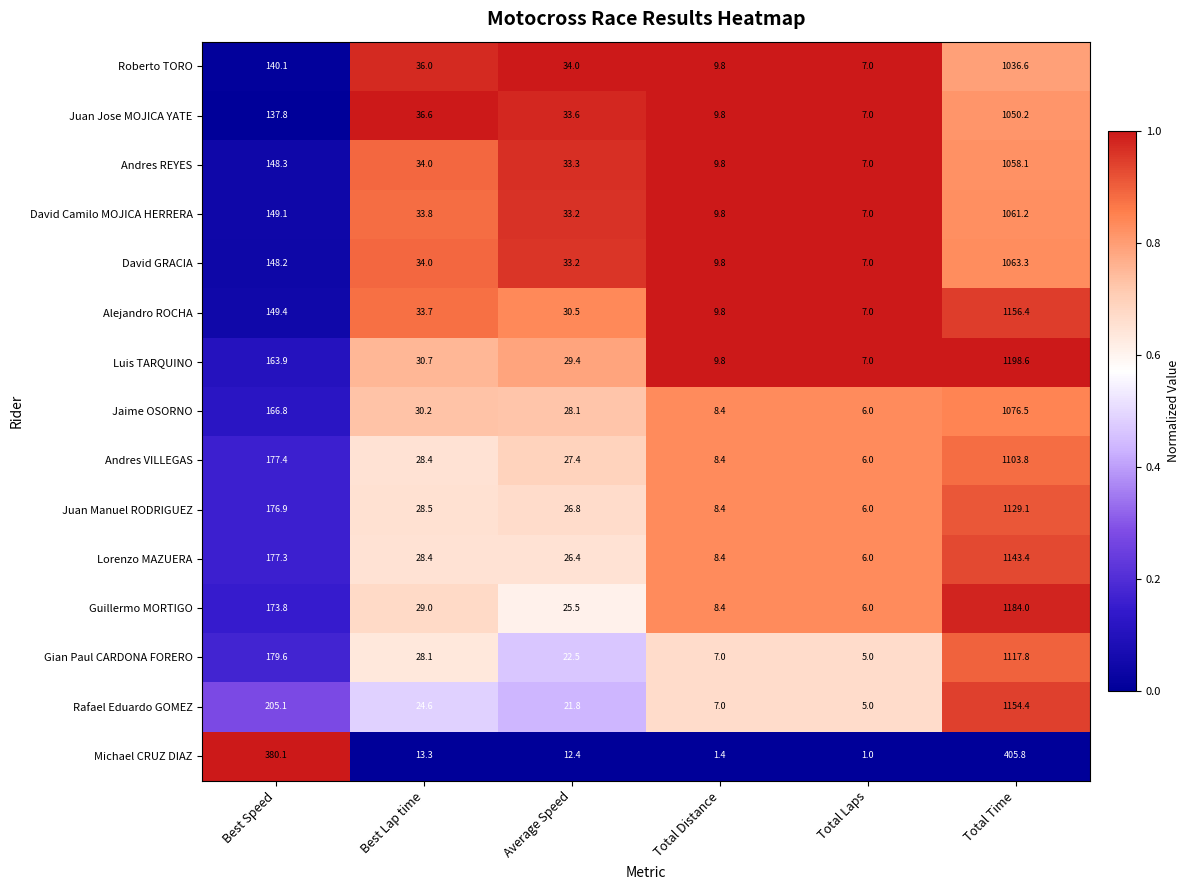

What is the sum of all Gian Paul CARDONA FORERO values?

1360.0